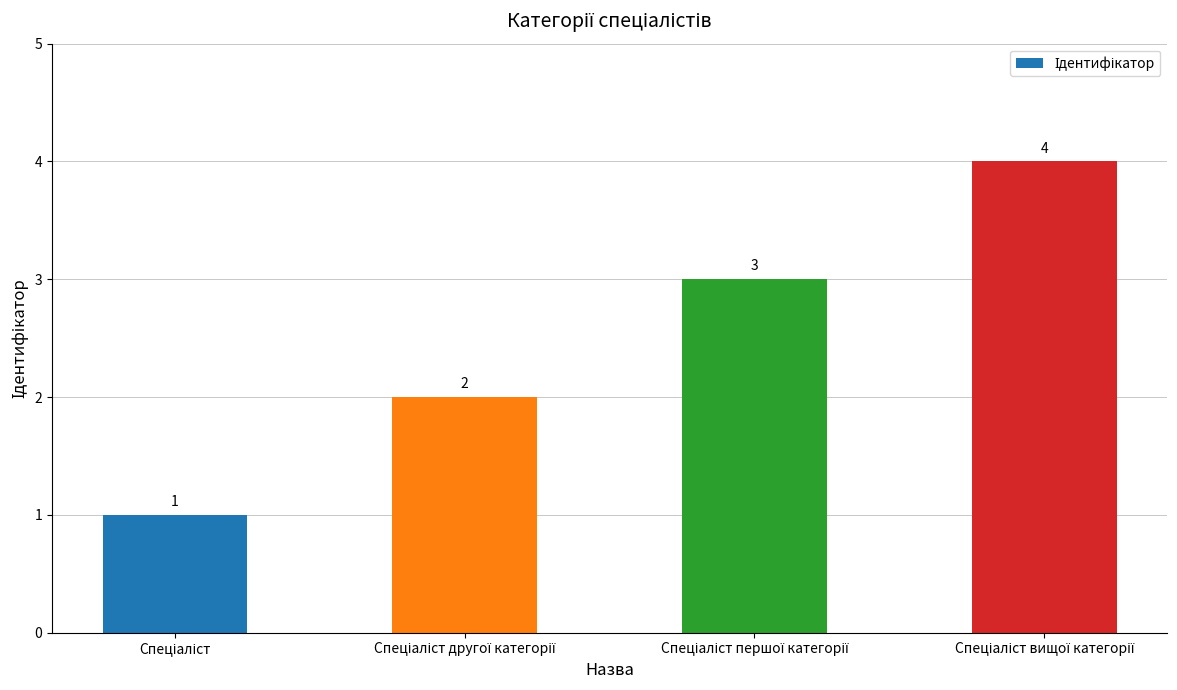

How many bars are there in total?

4